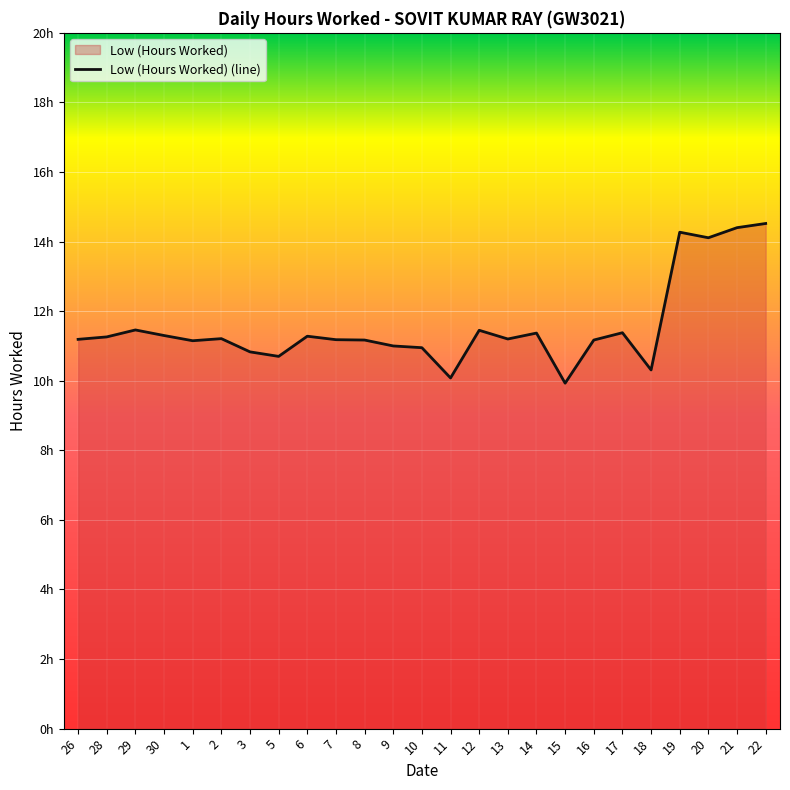

What position from the right is 9?

14